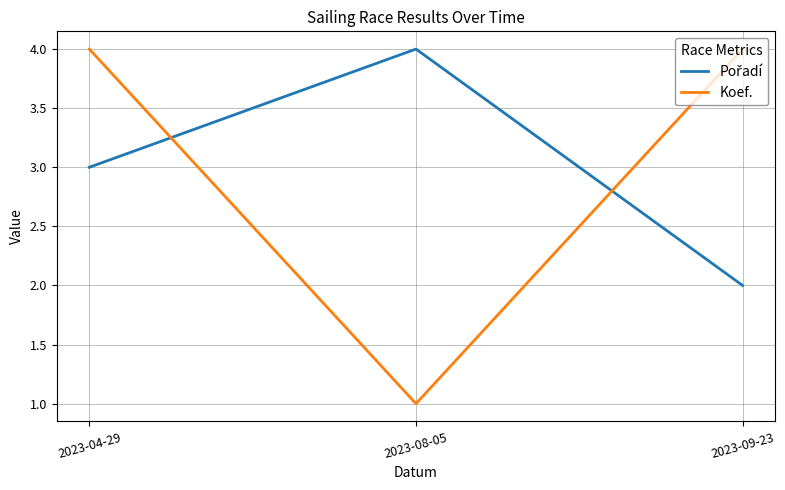

The value of Koef. at 2023-04-29 is 7. True or false?

False